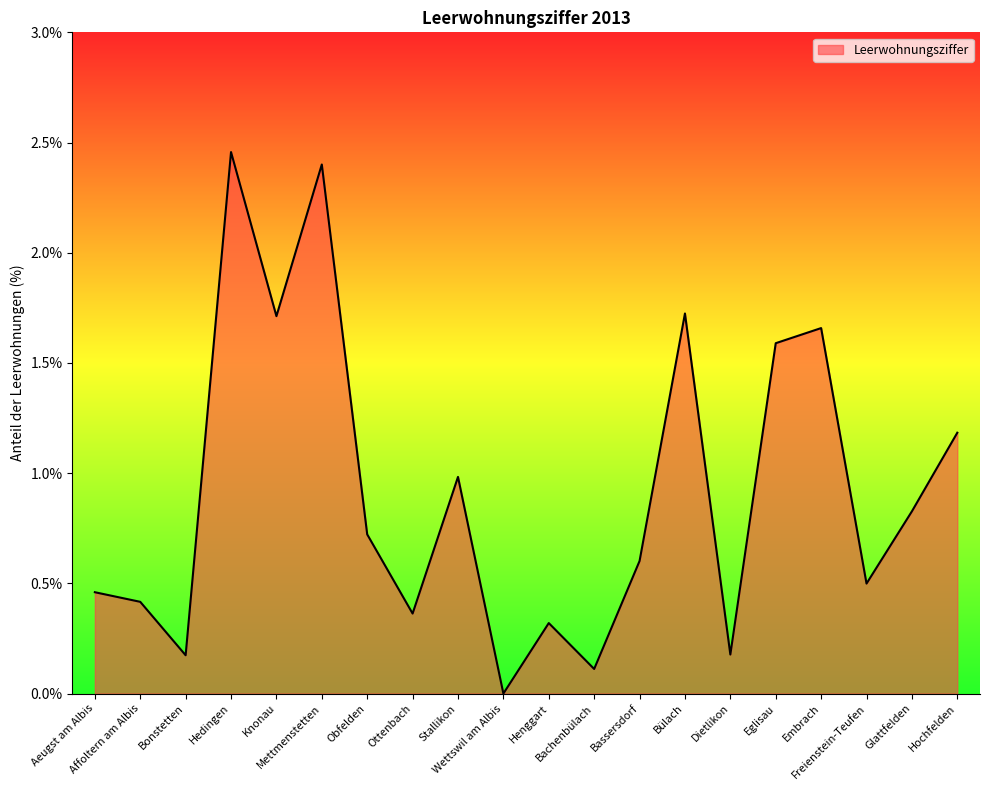

Rank the categories by value from highest to lowest.

Hedingen, Mettmenstetten, Bülach, Knonau, Embrach, Eglisau, Hochfelden, Stallikon, Glattfelden, Obfelden, Bassersdorf, Freienstein-Teufen, Aeugst am Albis, Affoltern am Albis, Ottenbach, Henggart, Dietlikon, Bonstetten, Bachenbülach, Wettswil am Albis